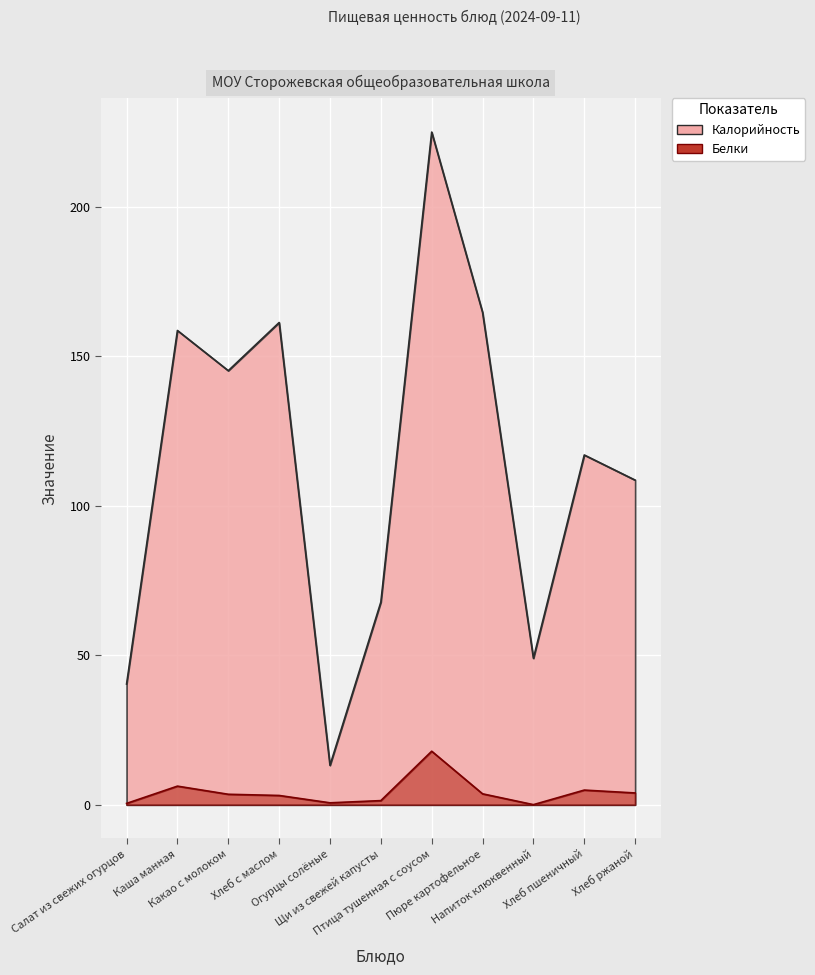

What is the sum of all Калорийность values?

1250.8